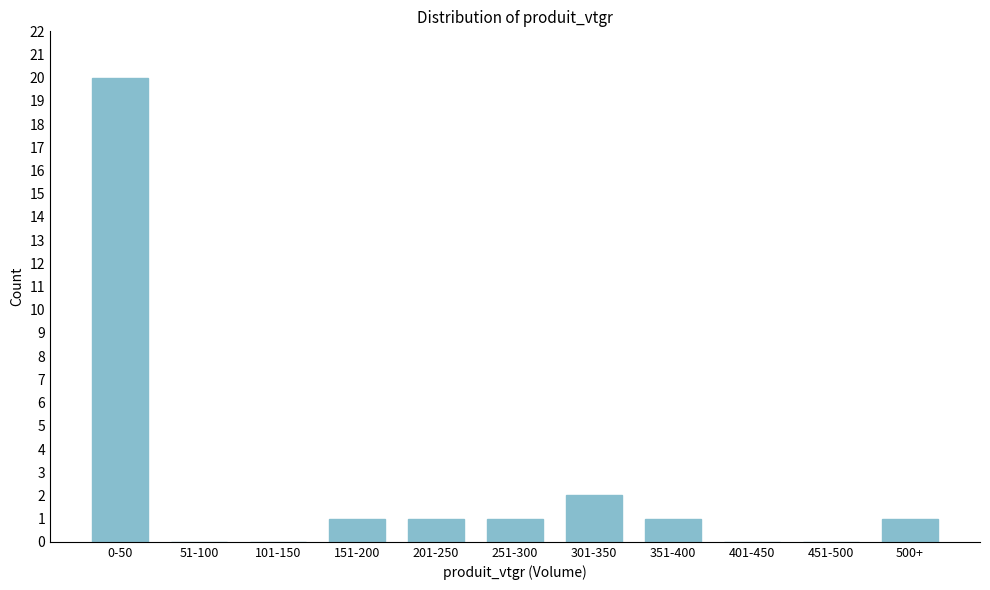

Reading left to right, extract all data points from this chart.

0-50=20	51-100=0	101-150=0	151-200=1	201-250=1	251-300=1	301-350=2	351-400=1	401-450=0	451-500=0	500+=1